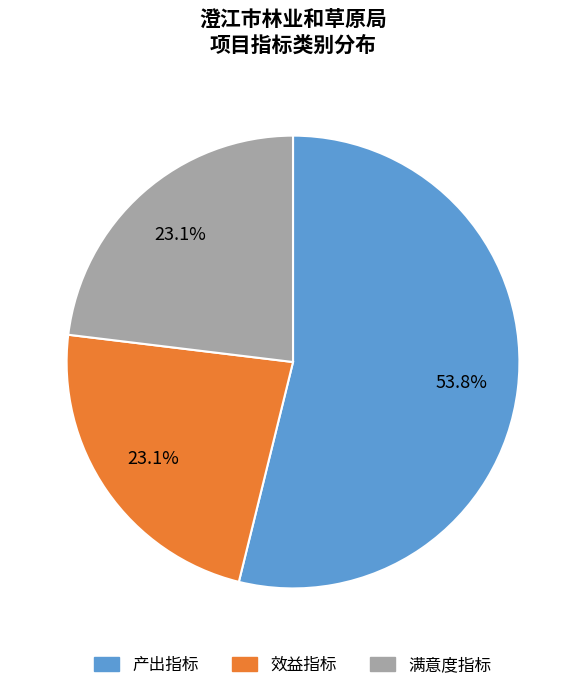

Do 满意度指标 and 产出指标 together represent more than half of the pie?

Yes